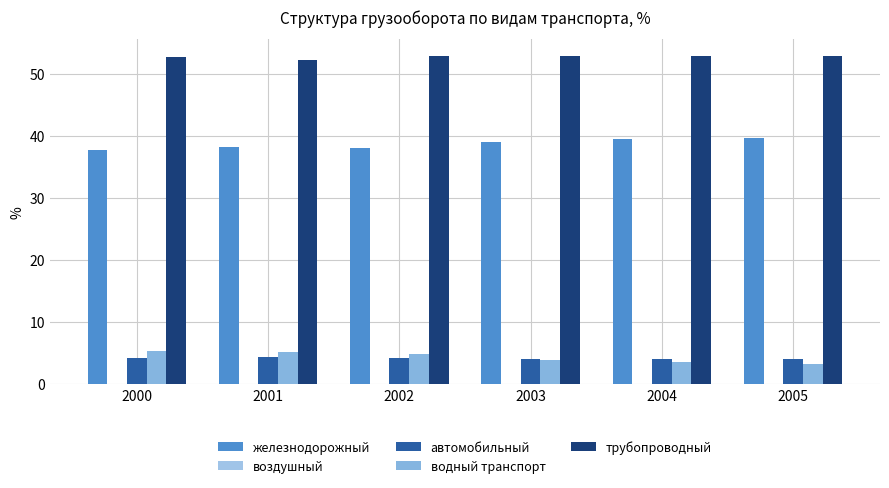

What is the sum of all воздушный values?

0.4